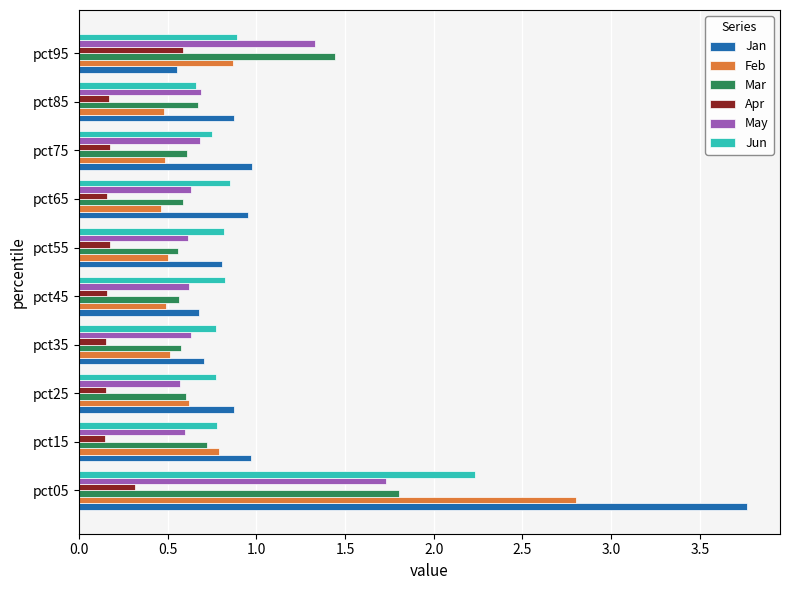

Is it true that Mar equals 0.6 at pct25?

True